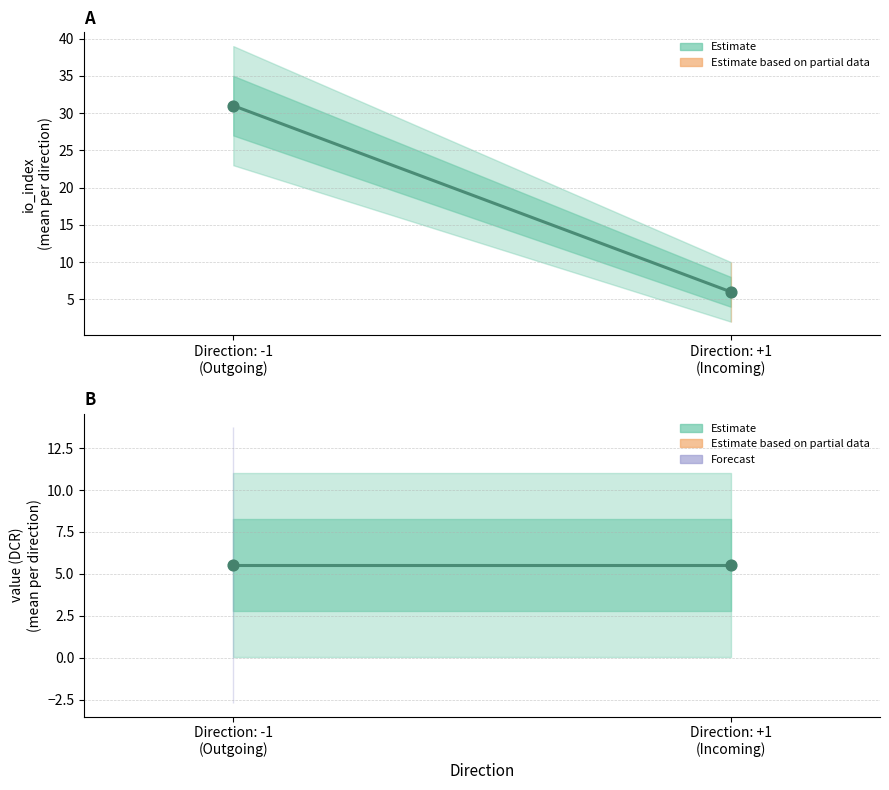

Which series contains the highest Y value?

io_index (Estimate)